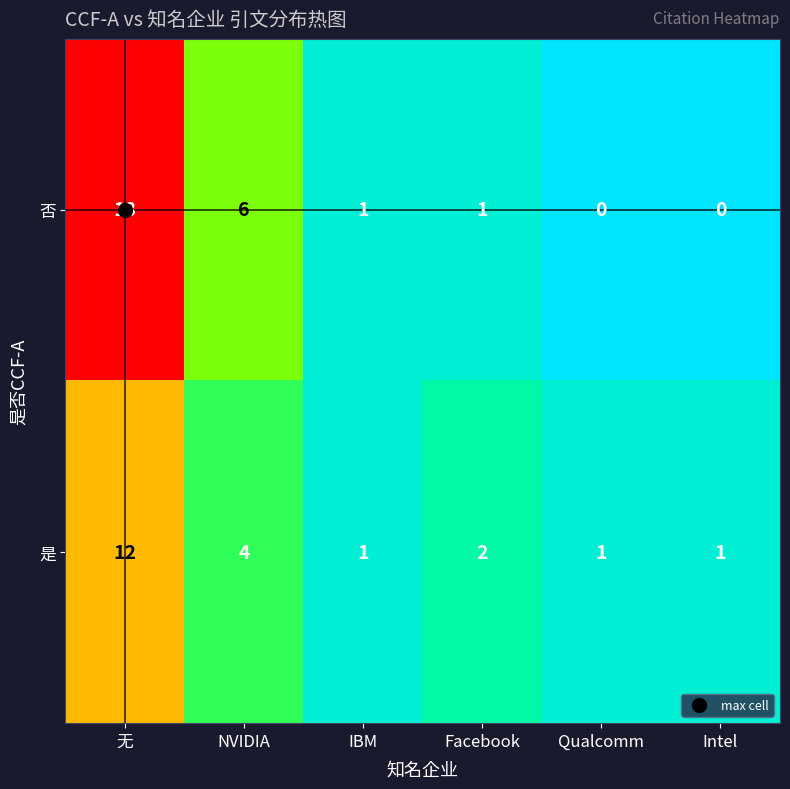

Count the number of data series in this chart.

2